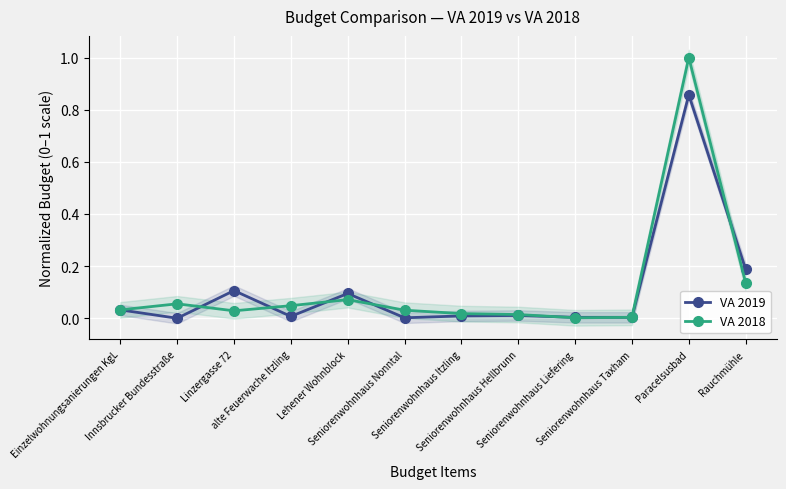

What is the difference between the maximum and minimum values in the VA 2018 series?

1.0